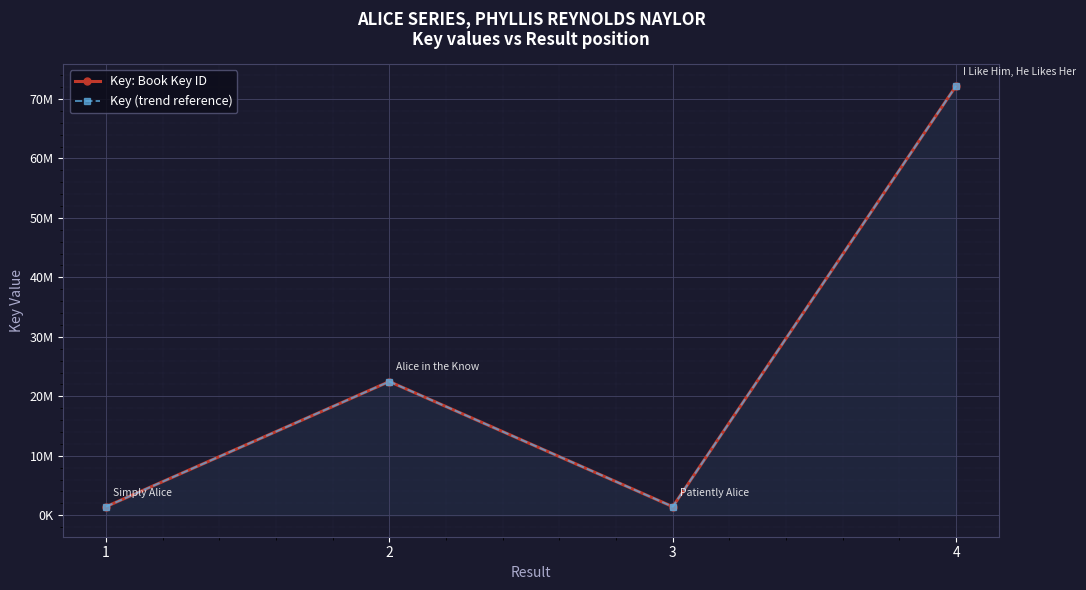

What is the maximum value for Key: Book Key ID?

72224552